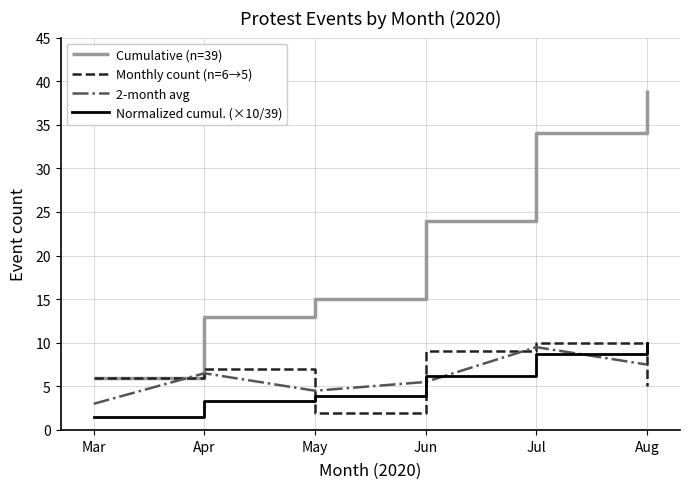

Reading right to left, what are all the values shown in this chart?

Cumulative (n=39): Aug=39.0	Jul=34.0	Jun=24.0	May=15.0	Apr=13.0	Mar=6.0
Monthly count (n=6→5): Aug=5.0	Jul=10.0	Jun=9.0	May=2.0	Apr=7.0	Mar=6.0
2-month avg: Aug=7.5	Jul=9.5	Jun=5.5	May=4.5	Apr=6.5	Mar=3.0
Normalized cumul. (×10/39): Aug=10.0	Jul=8.7	Jun=6.2	May=3.8	Apr=3.3	Mar=1.5